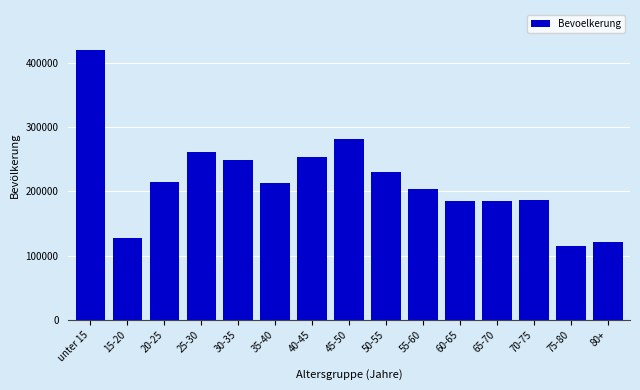

The value at unter 15 is 418817. True or false?

True